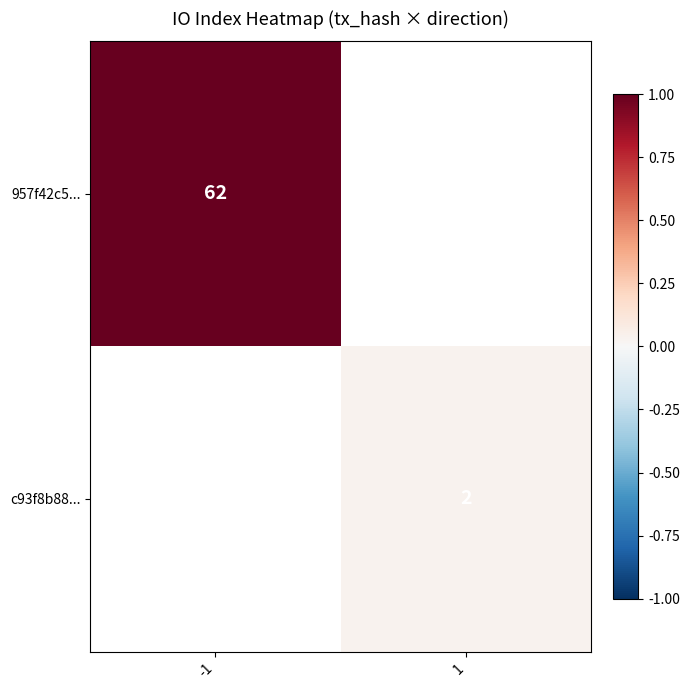

The c93f8b88... series shows 2 at 1. True or false?

True